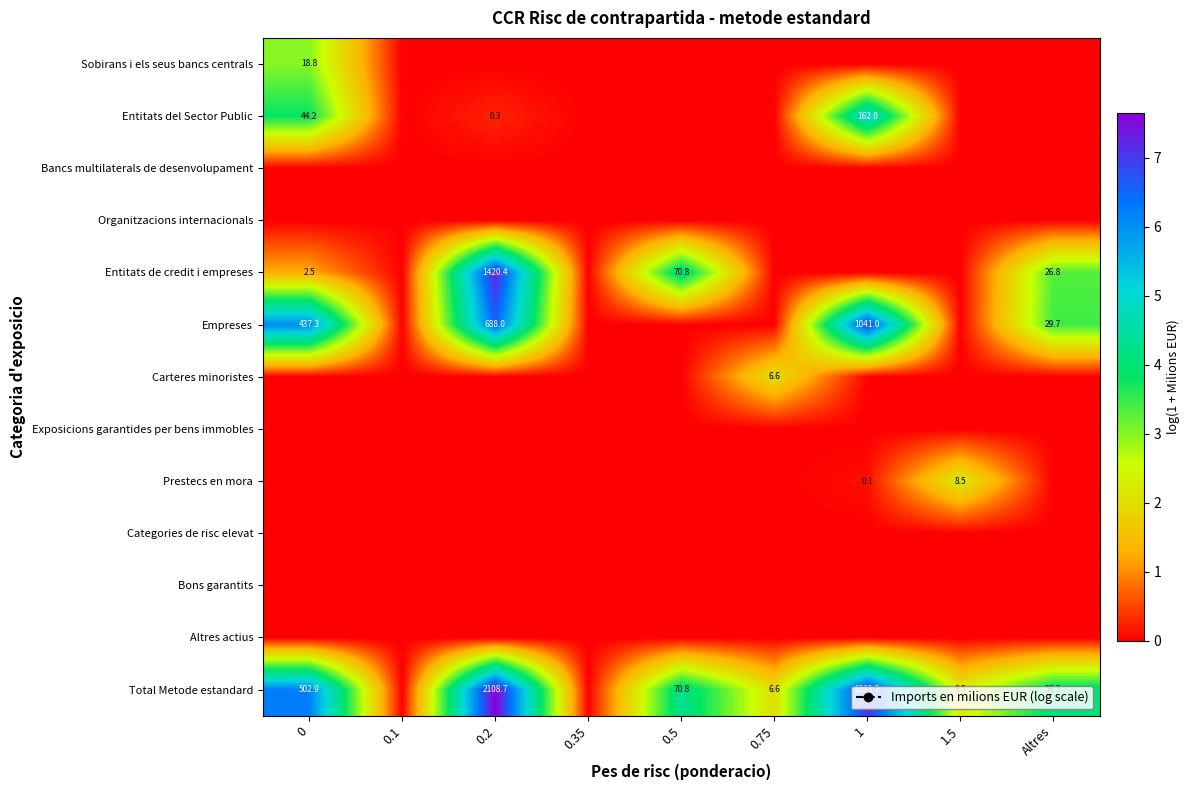

Is it true that Total Metode estandard equals 116.8 at 0?

False